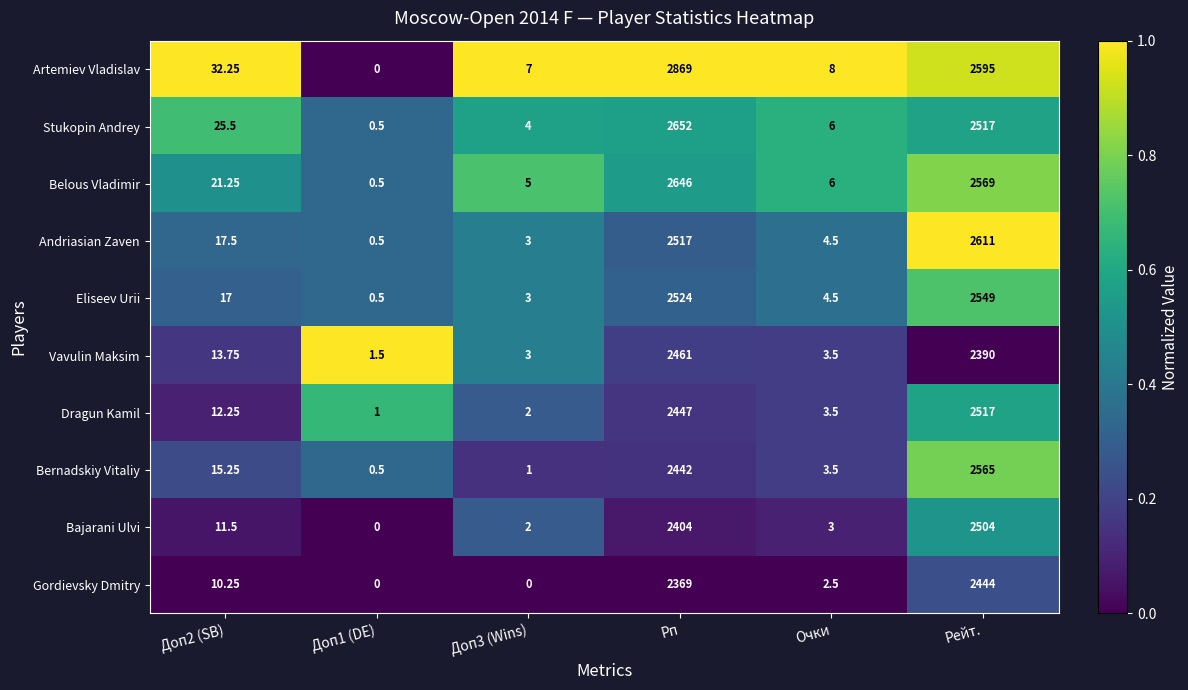

Which series has the largest range (max minus min)?

Artemiev Vladislav